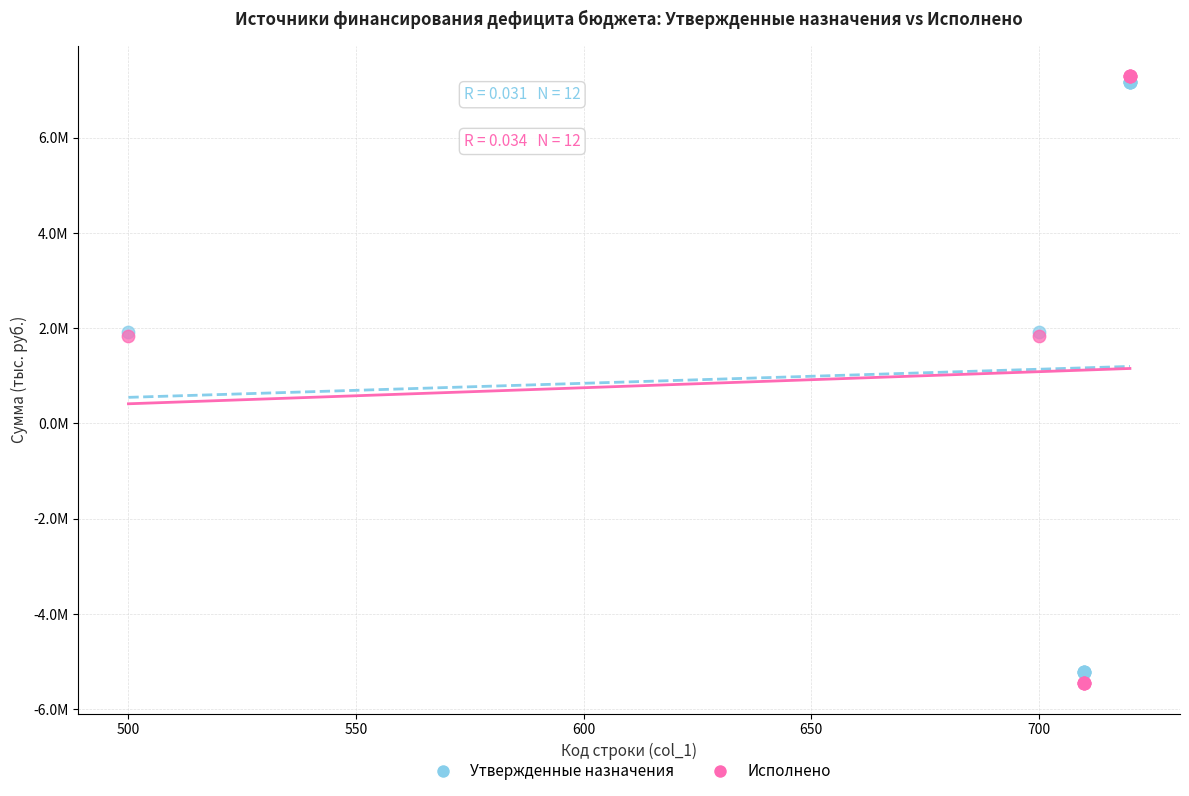

Which series contains the highest Y value?

Исполнено